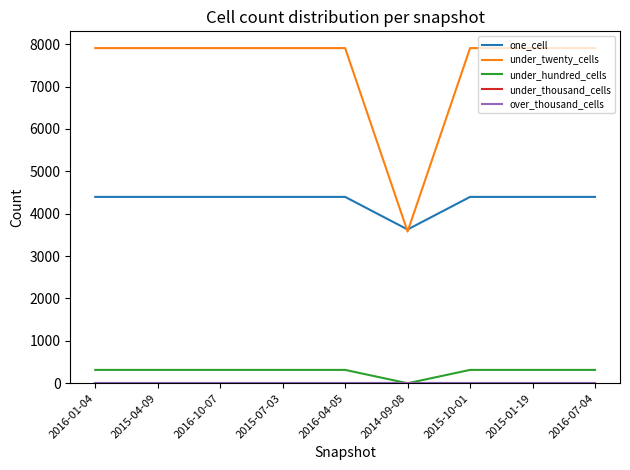

Which series has the largest total across all categories?

under_twenty_cells